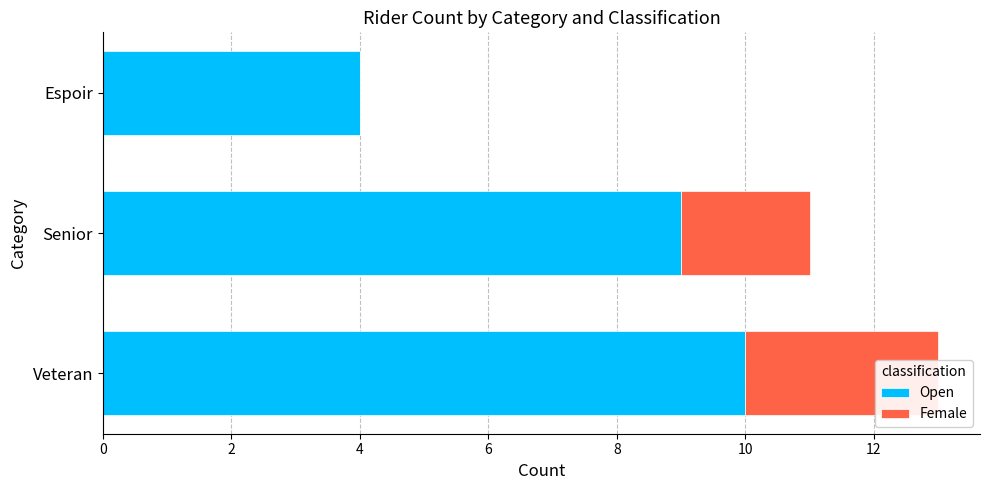

Which series changed the most between 2 and 4?

Open